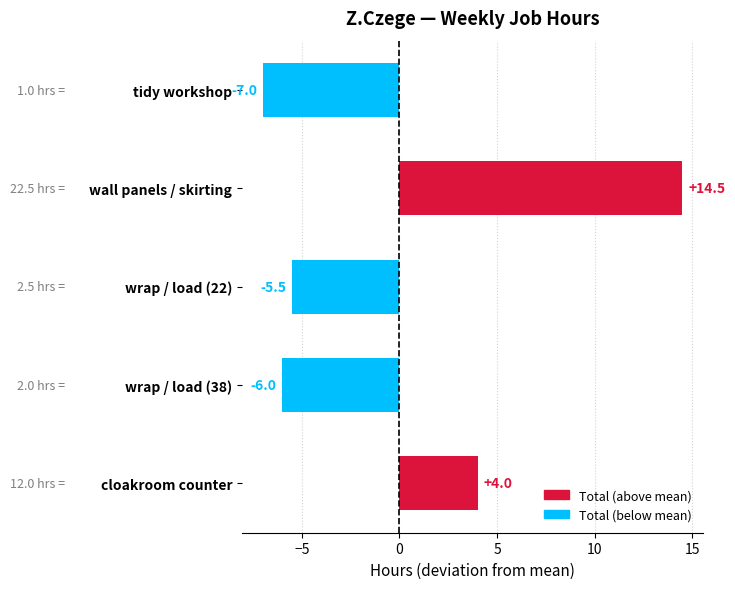

Between cloakroom counter and tidy workshop, which is larger?

cloakroom counter